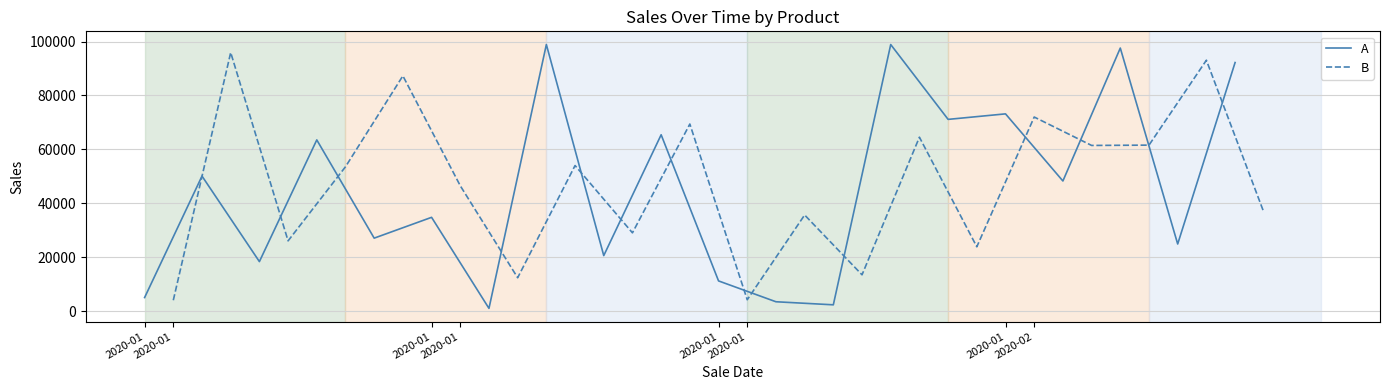

How many times do B and A cross each other?

12